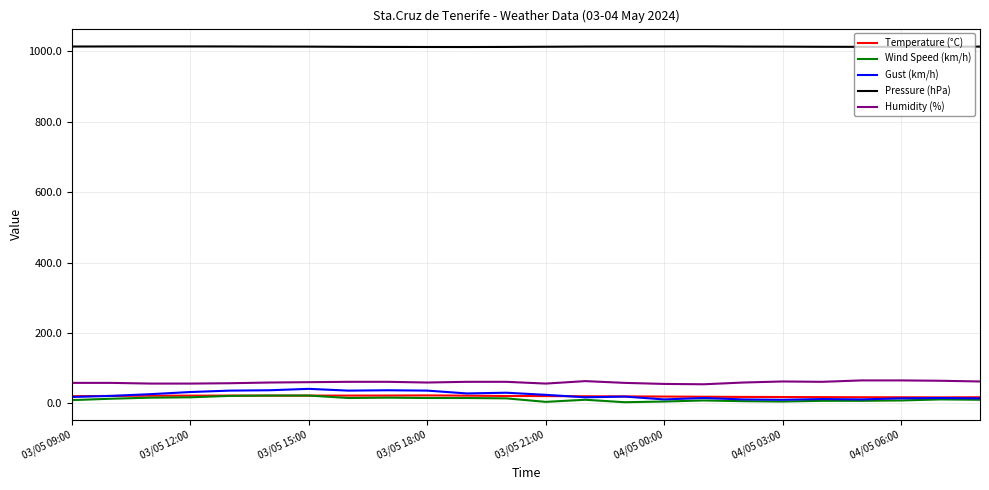

What is the lowest value of the Pressure (hPa) series?

1012.6